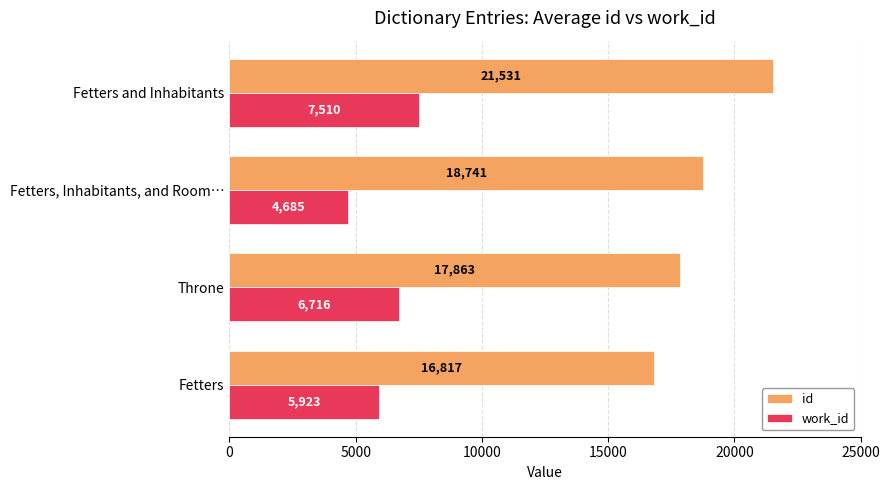

At which label does work_id reach its minimum?

Fetters, Inhabitants, and Room…